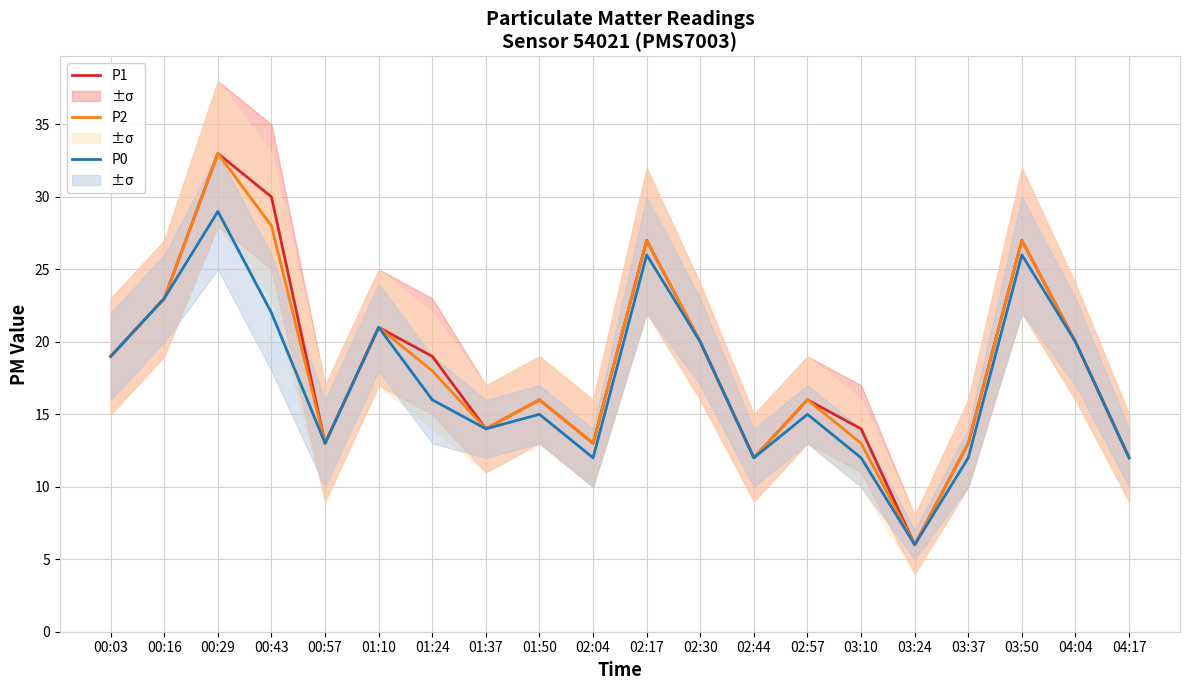

True or false: P1 has more than 0 points higher than both neighbors.

True